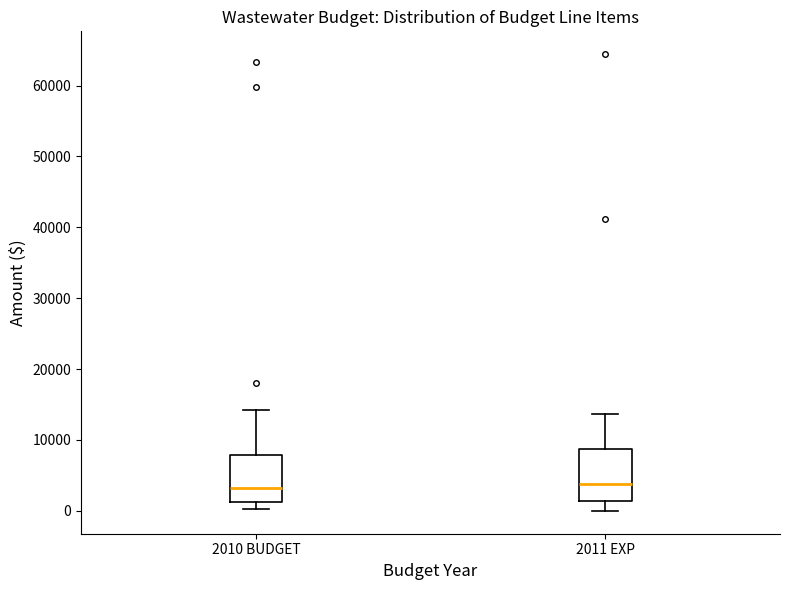

Reading left to right, read every box against the y-axis: the position of its median line, the range the box covers, and the ends of its whiskers. The values are not printed on the chart, so give them approximately, as read against the axis.

2010 BUDGET: median 3000, box 1000 to 8000, whiskers 0 to 14000
2011 EXP: median 4000, box 1000 to 9000, whiskers 0 to 14000